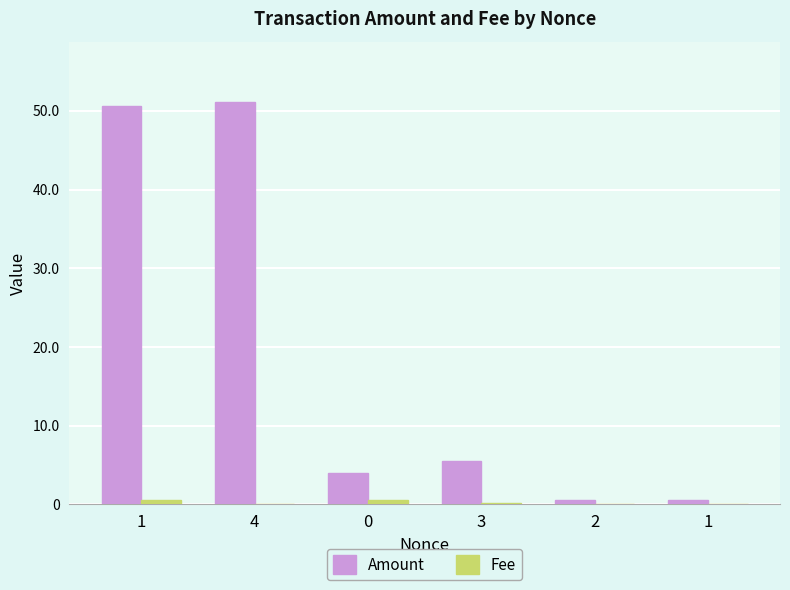

How many groups of bars are there?

6